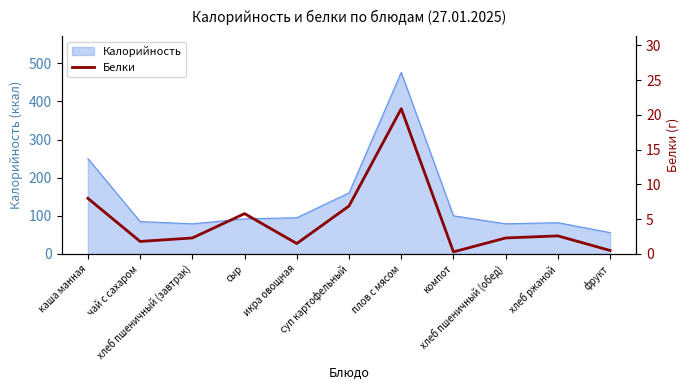

What is the highest value of the Калорийность series?

476